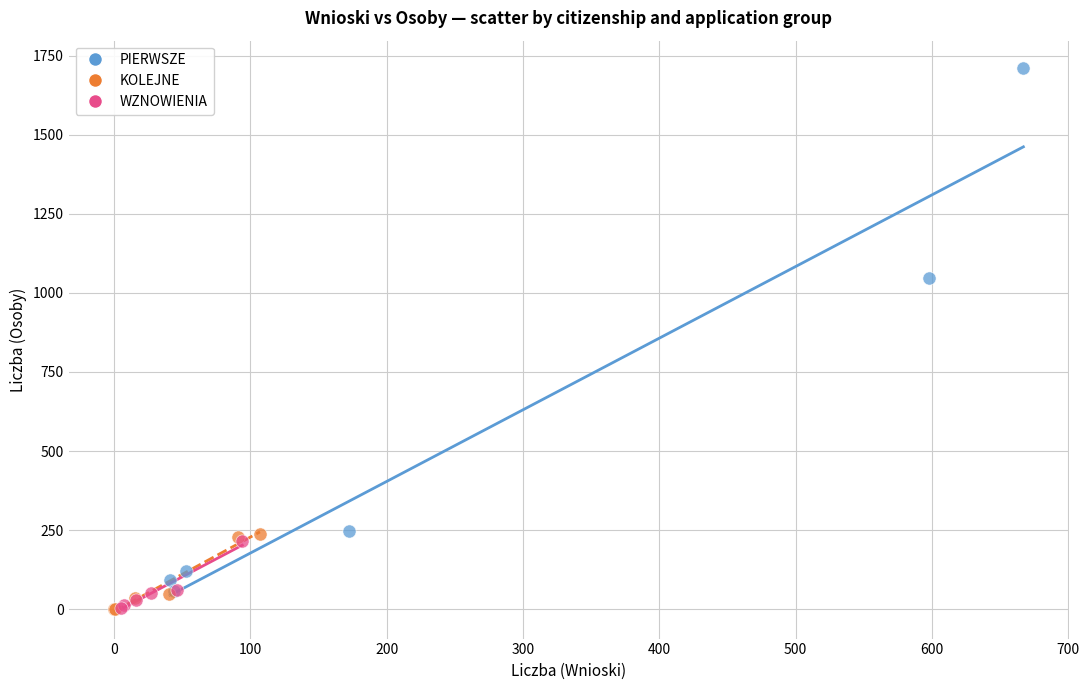

What are all the series names shown in the legend?

PIERWSZE, KOLEJNE, WZNOWIENIA